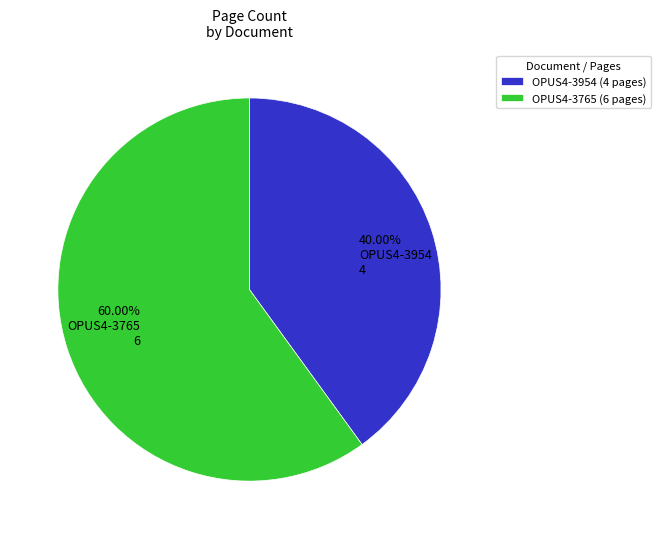

Combined, what portion of the pie is OPUS4-3765 and OPUS4-3954?

100.0%